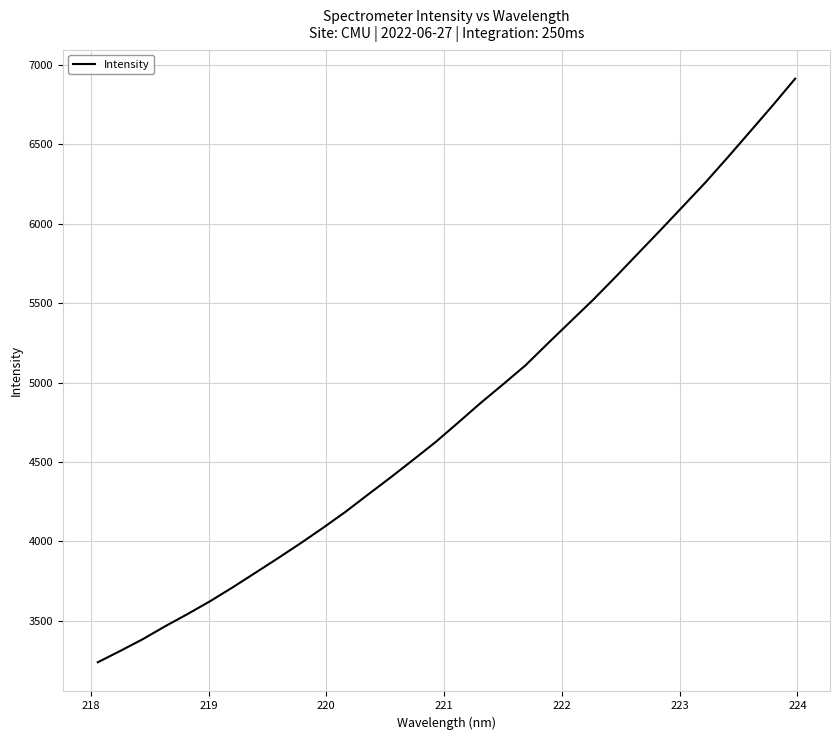

What is the difference between the maximum and minimum values?

3672.9